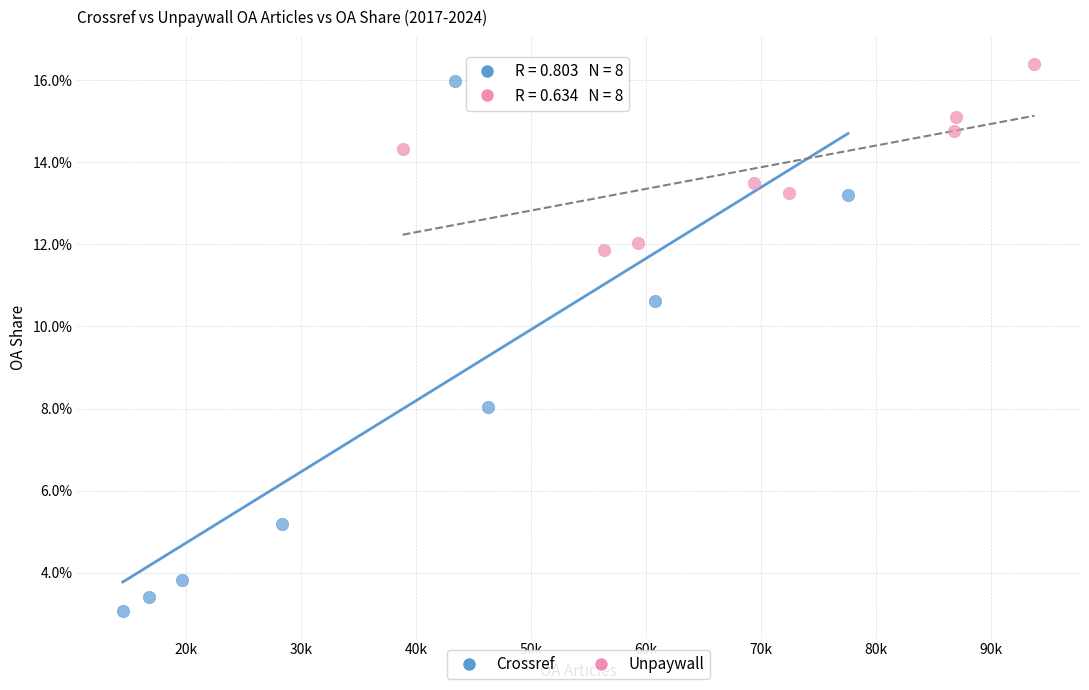

What are all the series names shown in the legend?

Crossref, Unpaywall